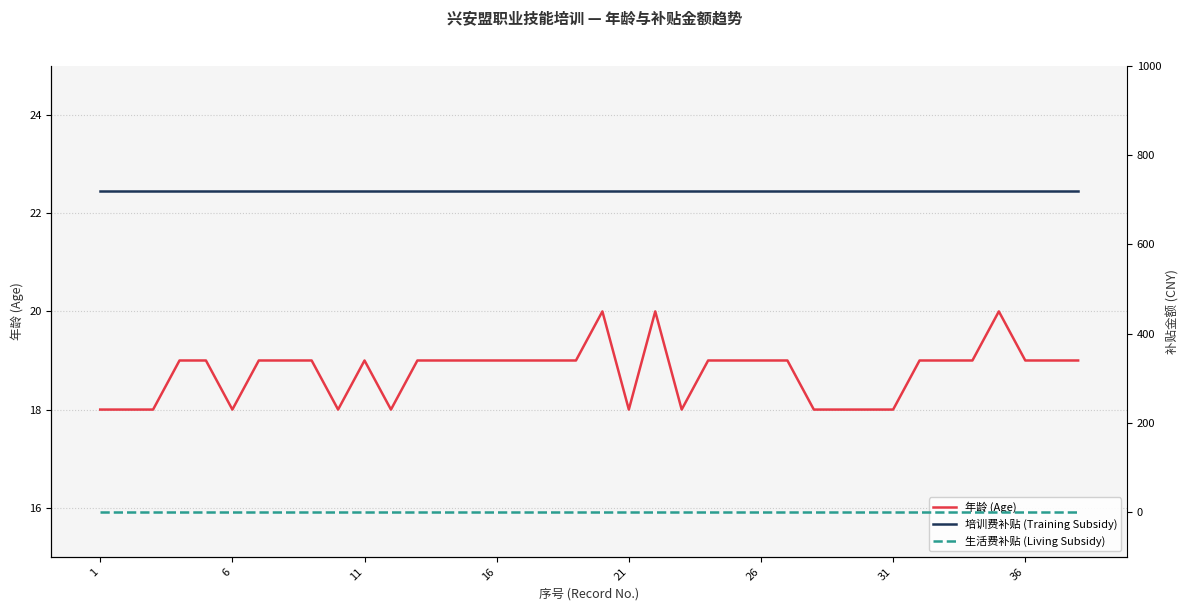

What is the greatest value displayed?

720